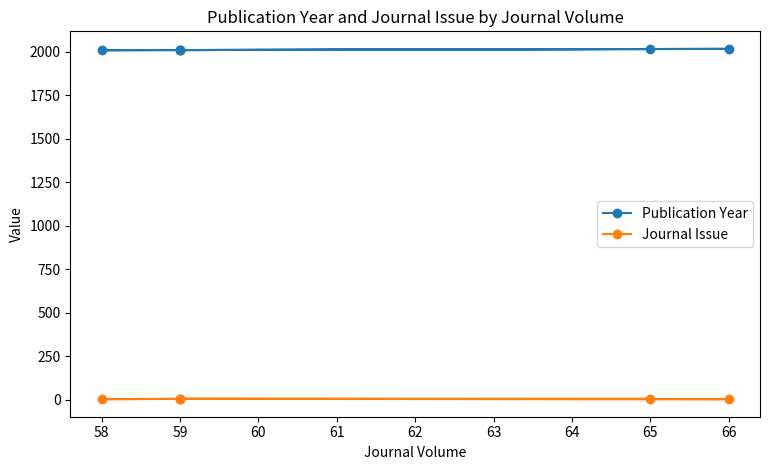

True or false: Publication Year and Journal Issue intersect in this chart.

False